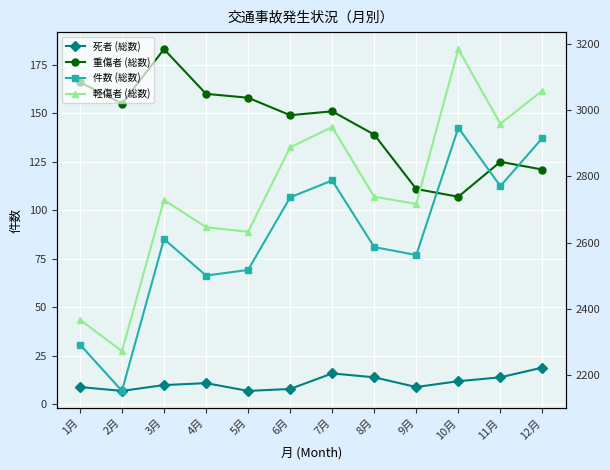

What is the average value of the 軽傷者 (総数) series?

2762